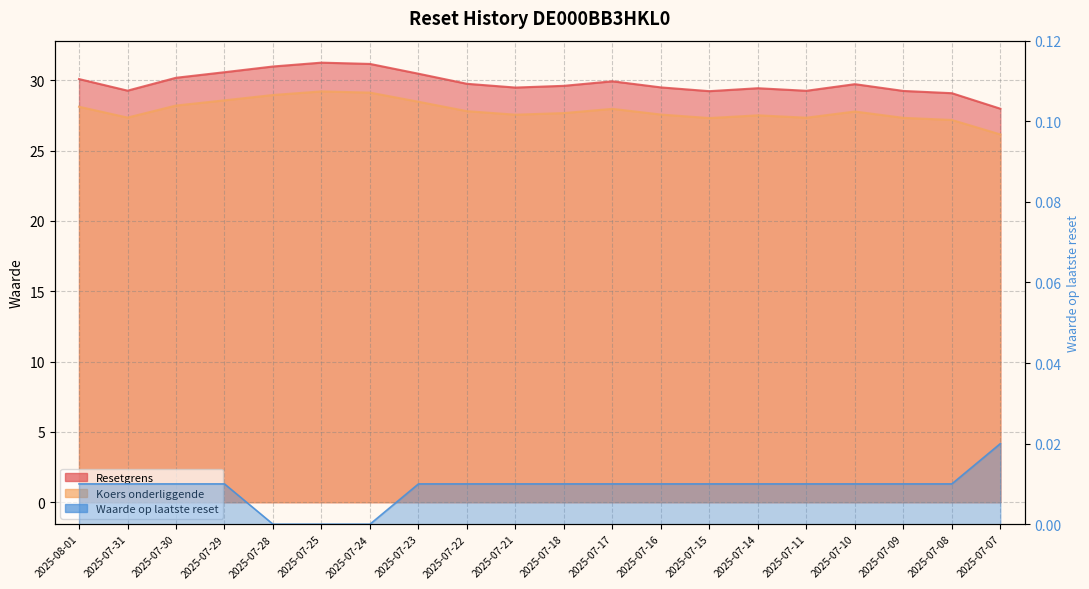

Reading left to right, transcribe all the data shown in this chart.

Resetgrens: 30.1	29.3	30.2	30.6	31.0	31.3	31.2	30.5	29.8	29.5	29.6	29.9	29.5	29.2	29.4	29.3	29.7	29.2	29.1	28.0
Koers onderliggende: 28.1	27.4	28.2	28.6	29.0	29.2	29.1	28.5	27.8	27.6	27.7	28.0	27.6	27.3	27.5	27.3	27.8	27.3	27.2	26.1
Waarde op laatste reset: 0.0	0.0	0.0	0.0	0.0	0.0	0.0	0.0	0.0	0.0	0.0	0.0	0.0	0.0	0.0	0.0	0.0	0.0	0.0	0.0